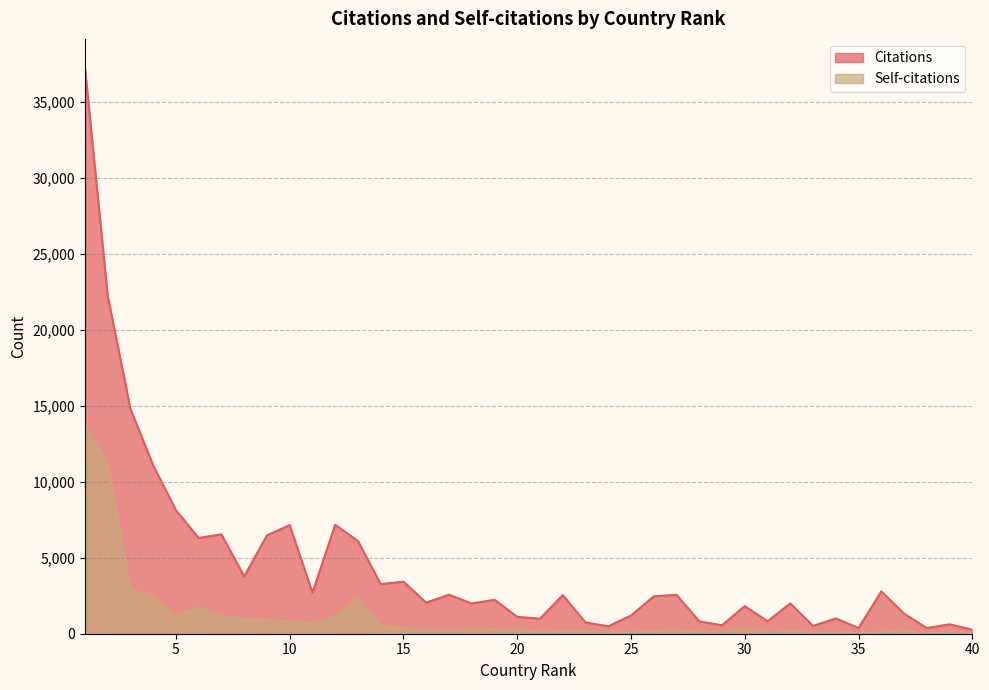

True or false: Self-citations and Citations cross at least once.

False